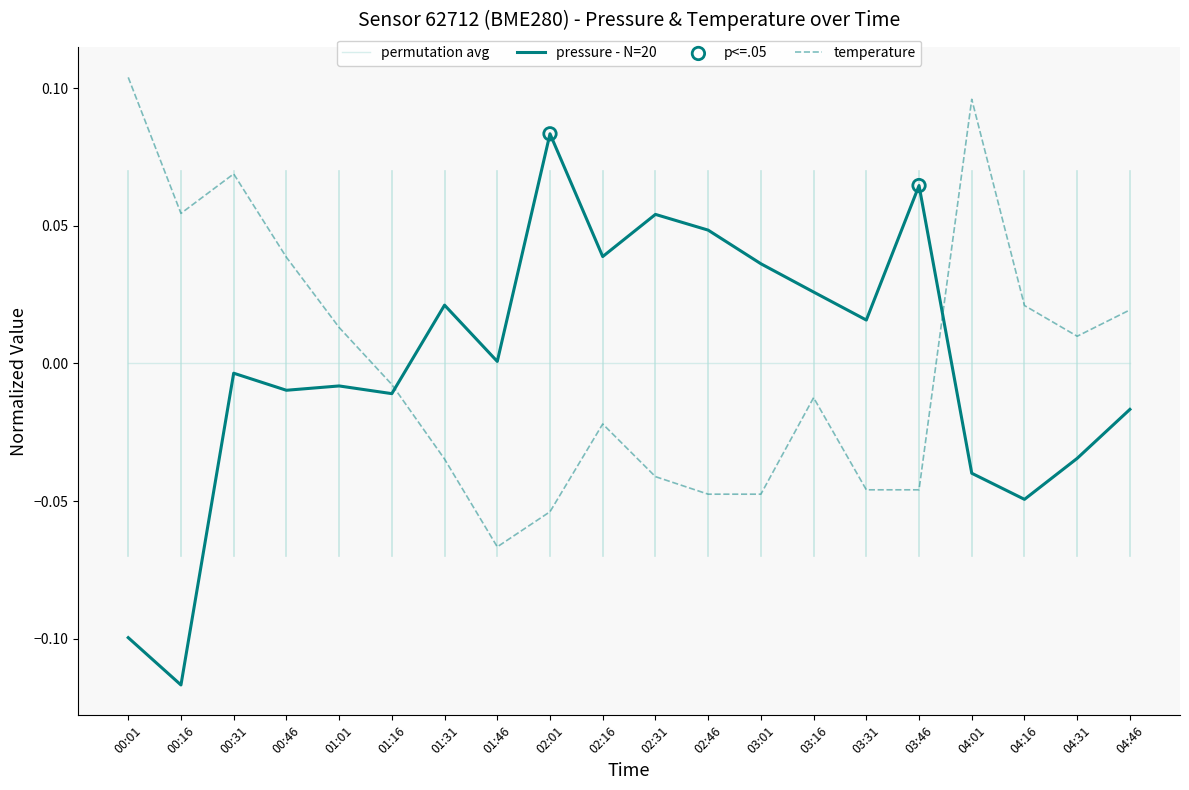

At 00:01, list the series in order from largest to smallest.

temperature, permutation avg, pressure - N=20